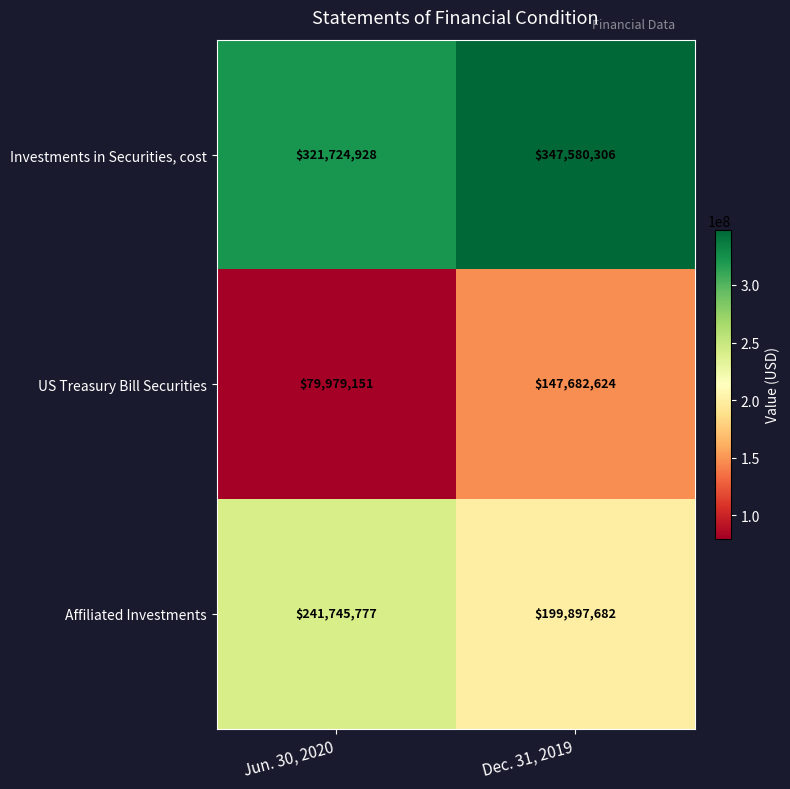

Rank the series by their average value, from highest to lowest.

Investments in Securities, cost, Affiliated Investments, US Treasury Bill Securities